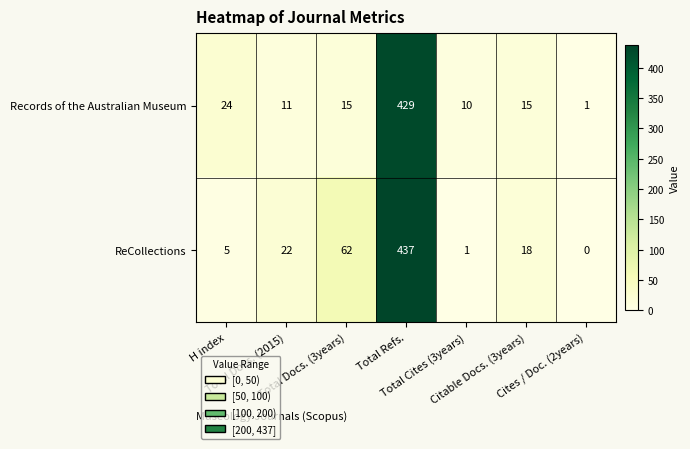

How many distinct data groups are displayed?

2